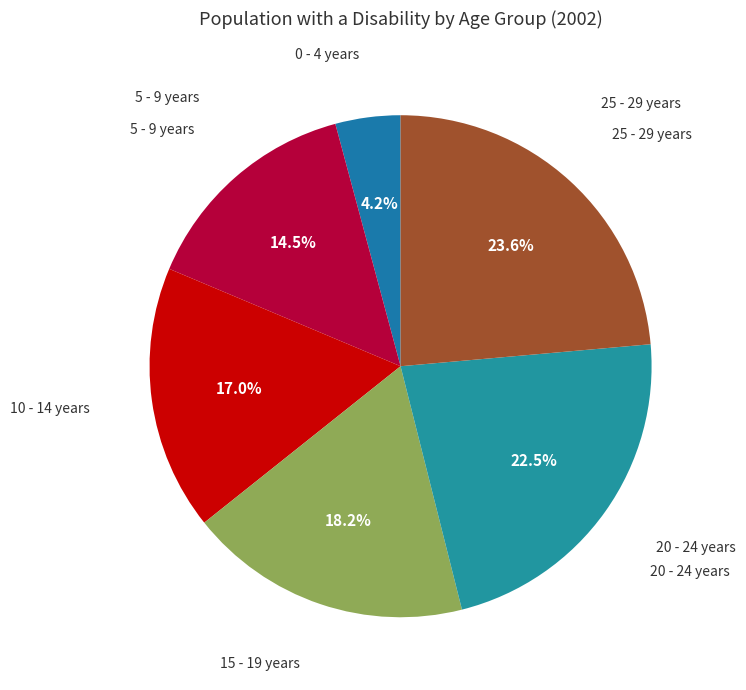

Which category has the biggest portion of the pie?

25 - 29 years